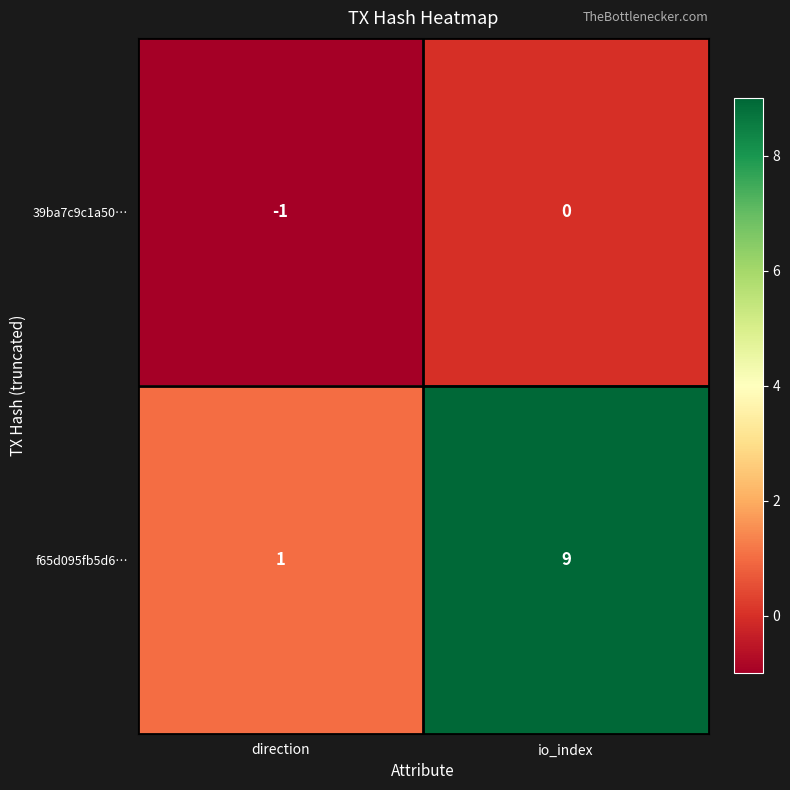

At direction, list the series in order from largest to smallest.

f65d095fb5d6…, 39ba7c9c1a50…